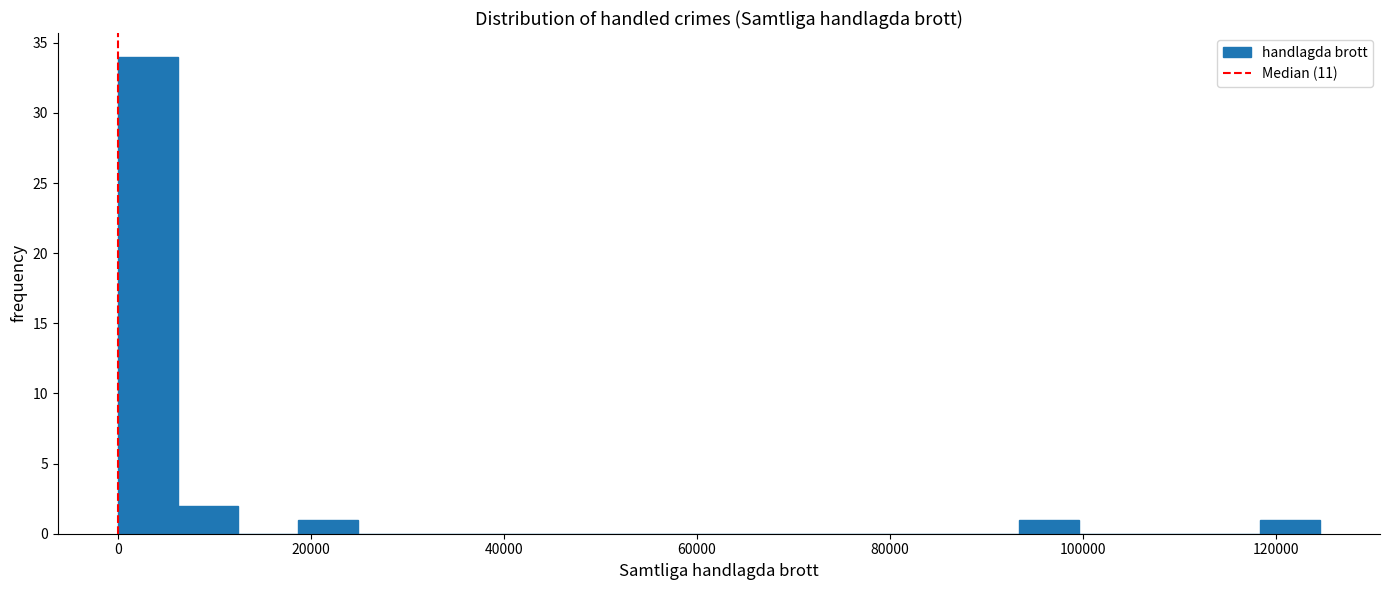

Around what value on the x-axis is the tallest bar? Give the approximate position of its centre, as read against the axis.

4000